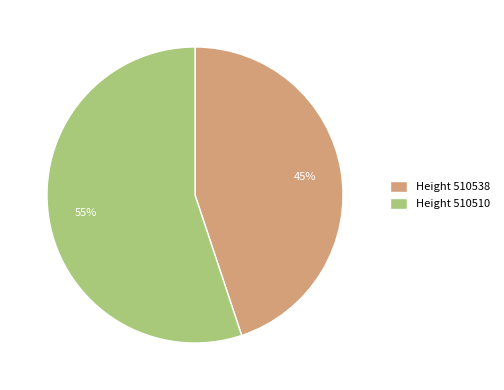

Is there a majority slice in this chart?

Yes